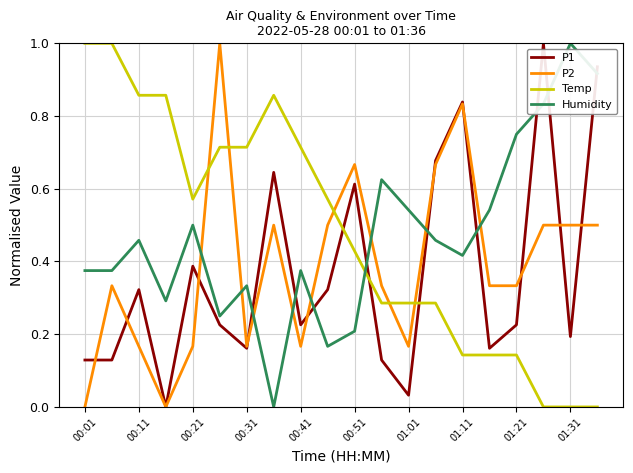

True or false: P2 and Temp cross at least once.

True